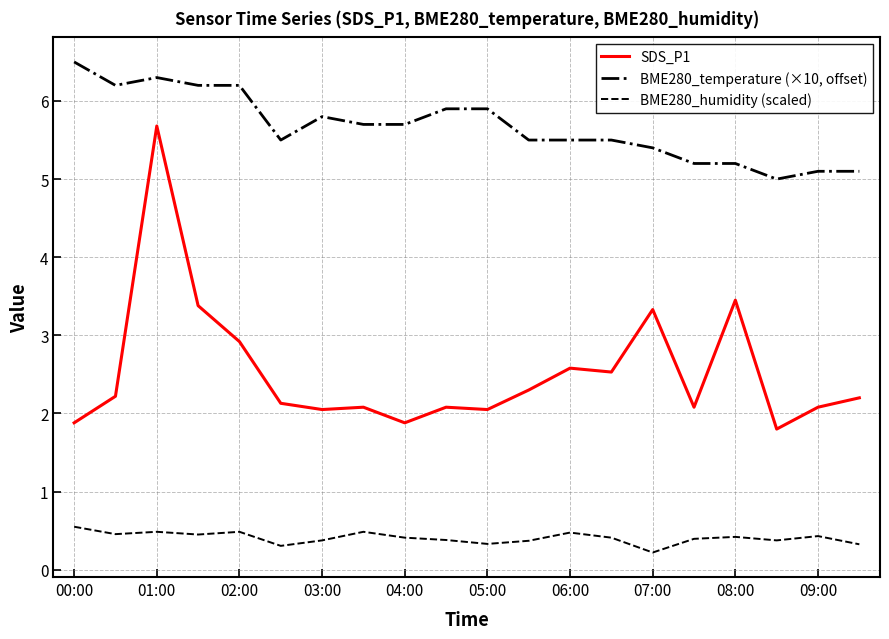

What is the difference between the maximum and minimum values in the SDS_P1 series?

3.9